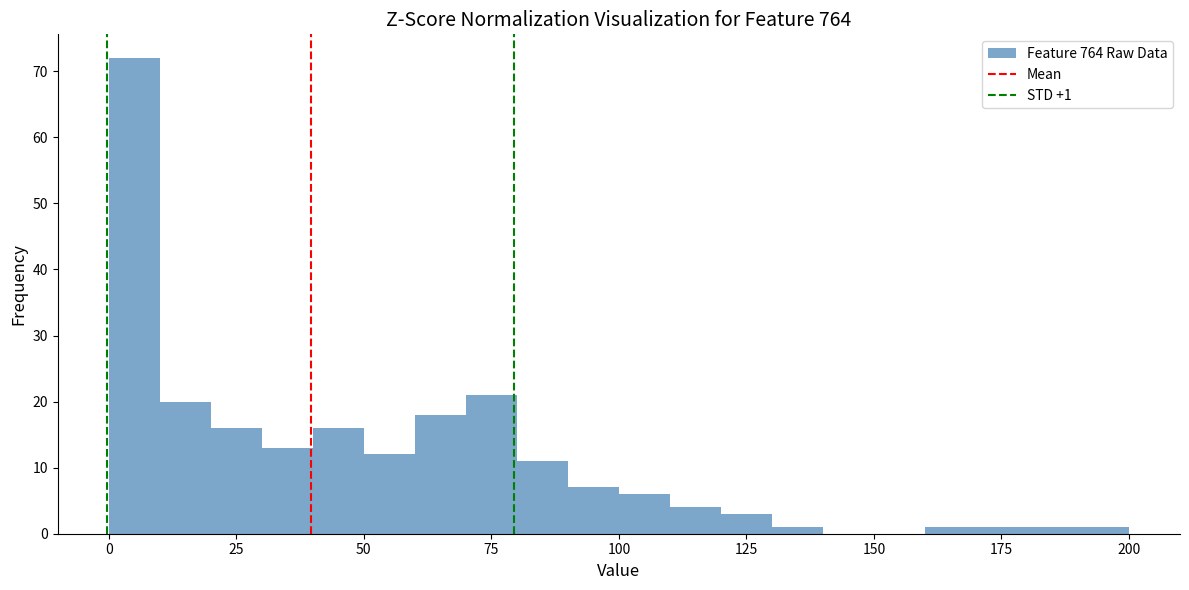

Around what value on the x-axis is the tallest bar? Give the approximate position of its centre, as read against the axis.

5